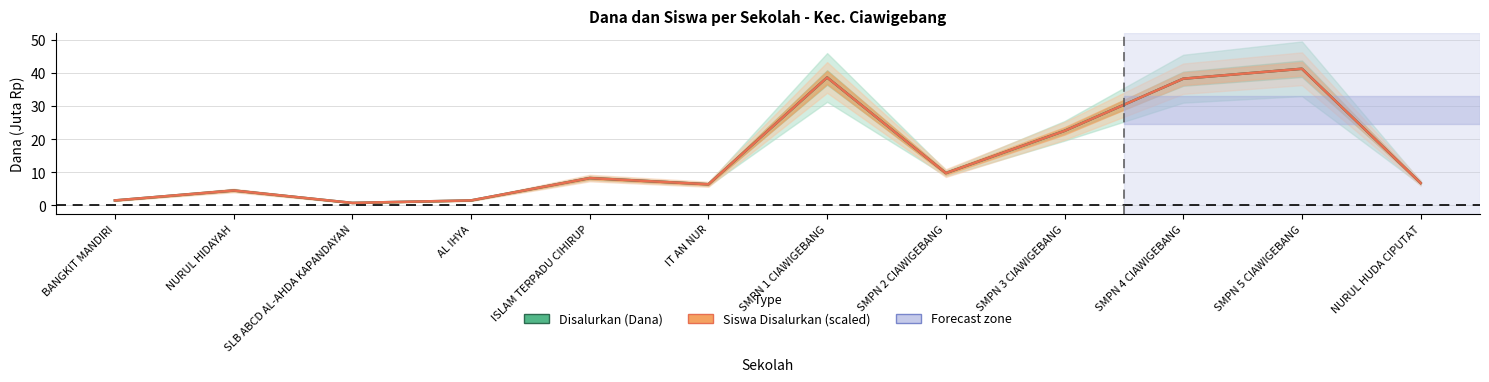

What is the minimum value for Disalurkan (Dana)?

0.8